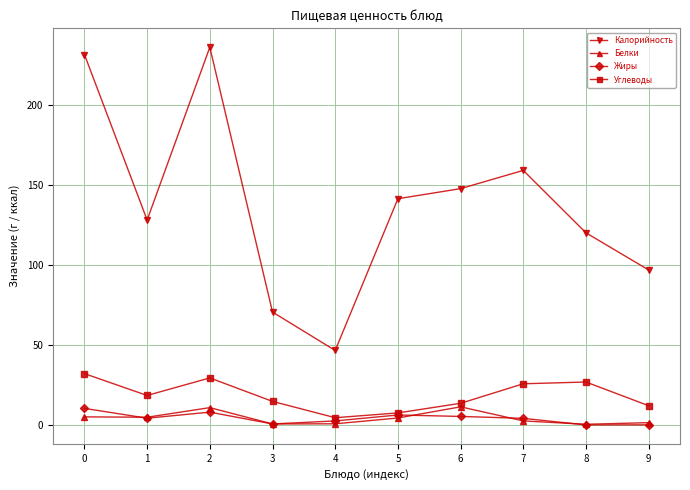

At how many categories does at least one series exceed 54?

9